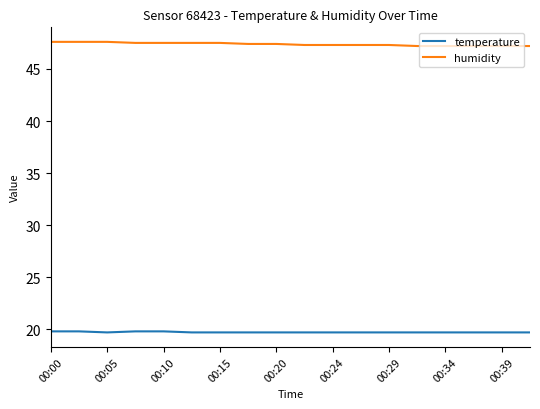

What is the smallest value displayed?

19.7